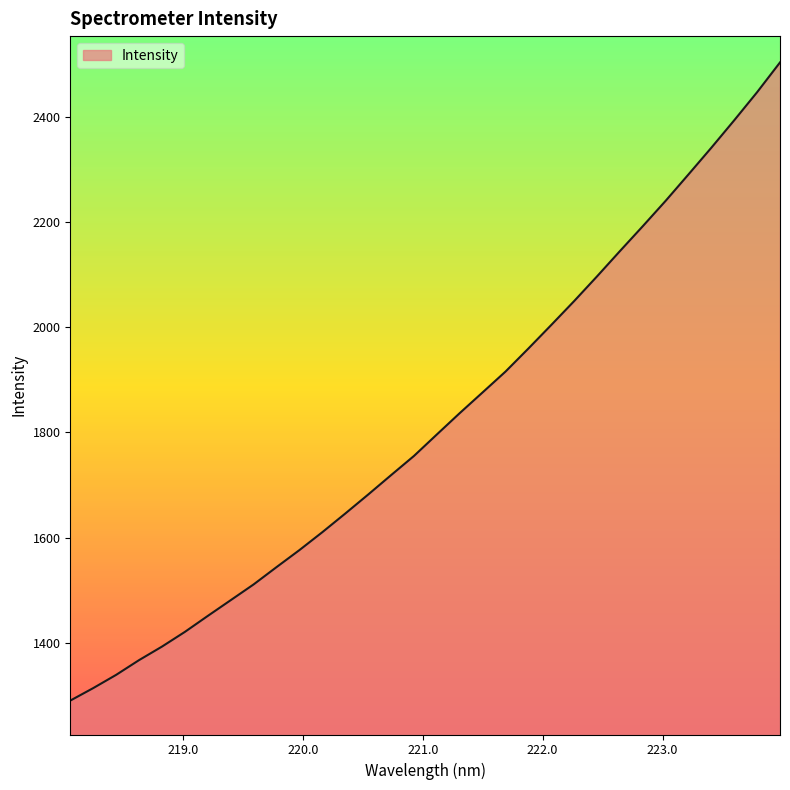

What is the difference between the maximum and minimum values?

1214.0